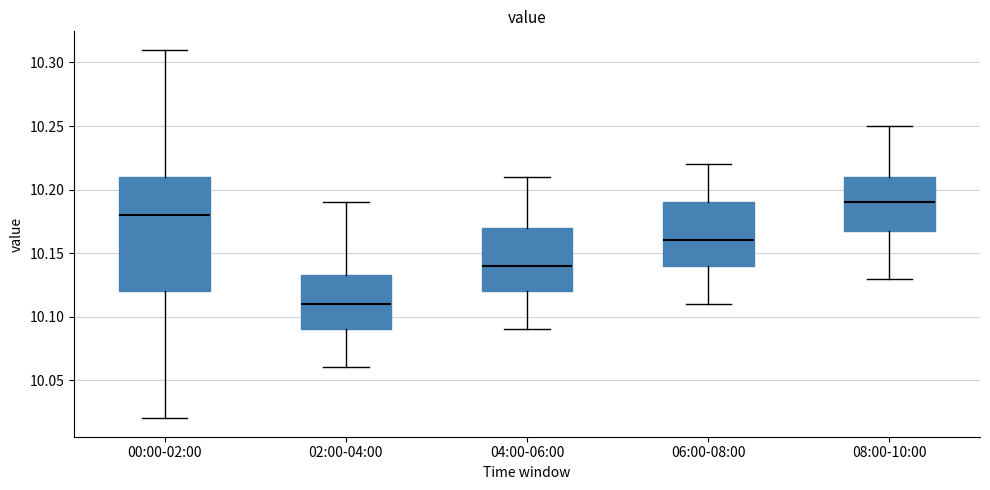

Where does the lower whisker of the box for 02:00-04:00 end on the y-axis? The values are not printed on the chart, so give them approximately, as read against the axis.

10.060